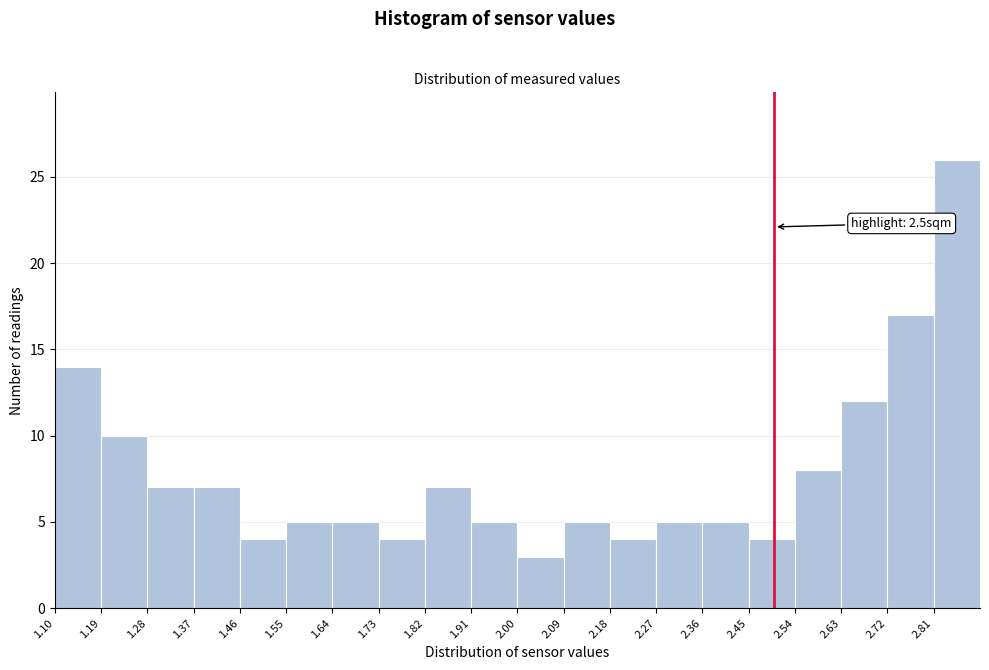

Over which range of the x-axis is the bar tallest?

2.81 to 2.90